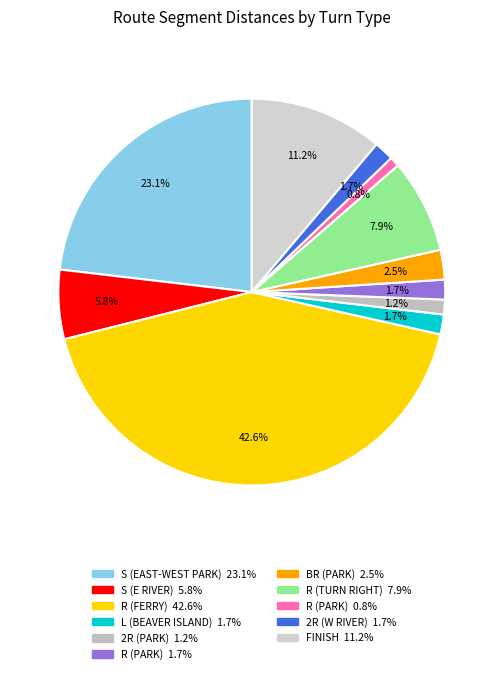

To the nearest percent, what is the difference between the largest and smallest slice percentages?

42%